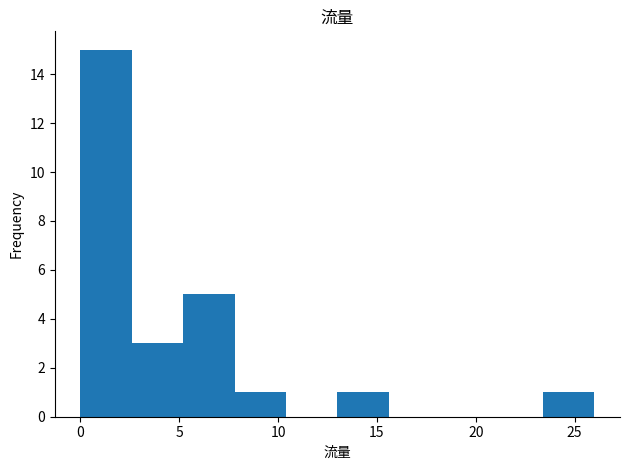

Reading left to right, transcribe this chart: for each bar, give the range it covers on the x-axis and its height. Neither the bar edges nor the heights are printed on the chart, so give them approximately, as read against the axes.

0.0 to 2.6: 15
2.6 to 5.2: 3
5.2 to 7.8: 5
7.8 to 10.4: 1
10.4 to 13.0: 0
13.0 to 15.6: 1
15.6 to 18.2: 0
18.2 to 20.8: 0
20.8 to 23.4: 0
23.4 to 26.0: 1